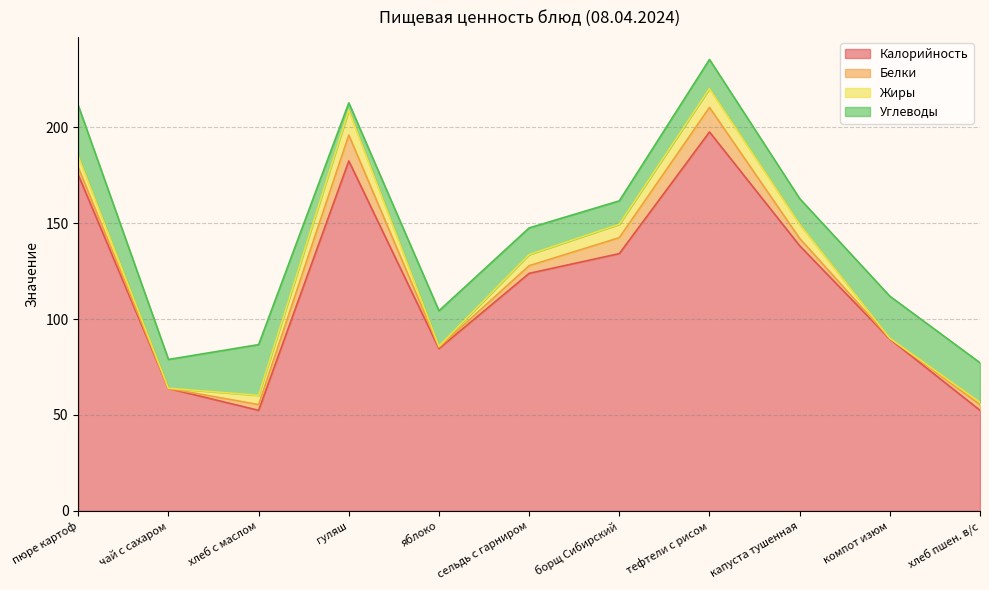

At which label does Белки reach its peak?

гуляш